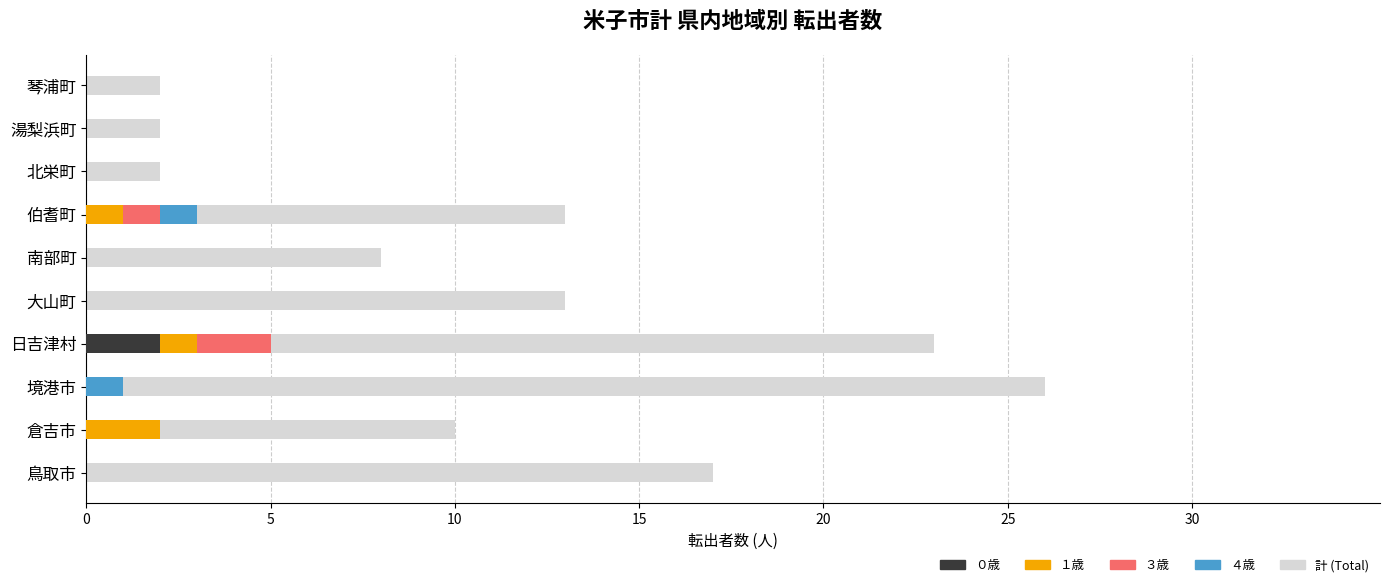

What is the difference between the highest and lowest values at 南部町?

8